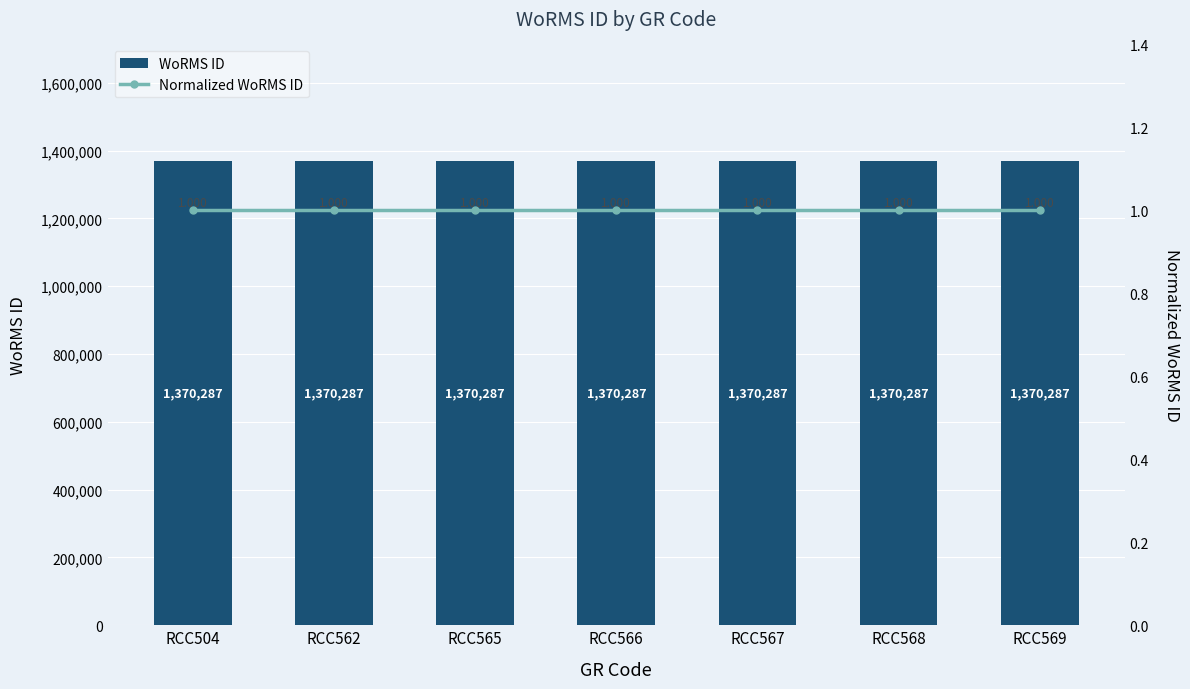

Which label corresponds to the largest value in the chart?

RCC504